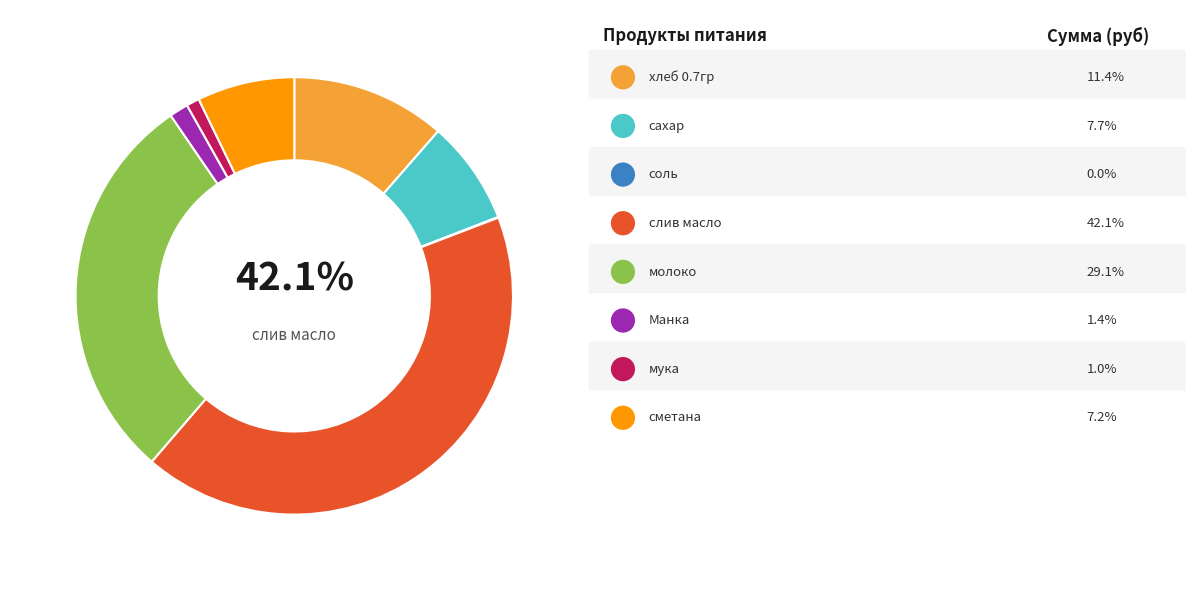

What percentage do хлеб 0.7гр and соль together represent?

11.5%